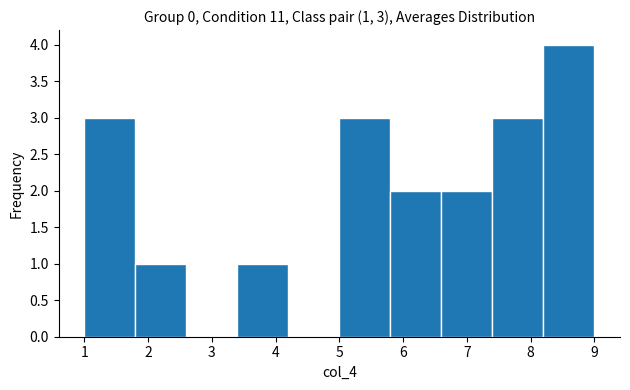

Over which range of the x-axis is the bar tallest?

8.2 to 9.0